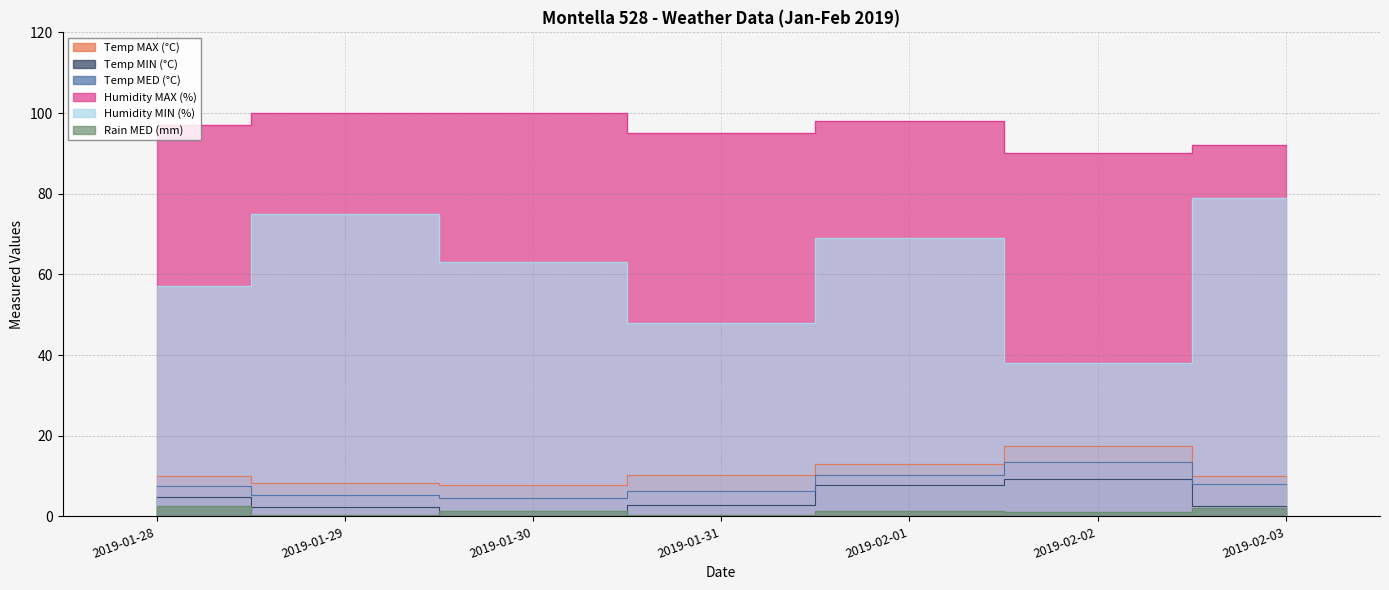

Between 2019-02-01 and 2019-02-02, which series saw the biggest shift?

Humidity MIN (%)